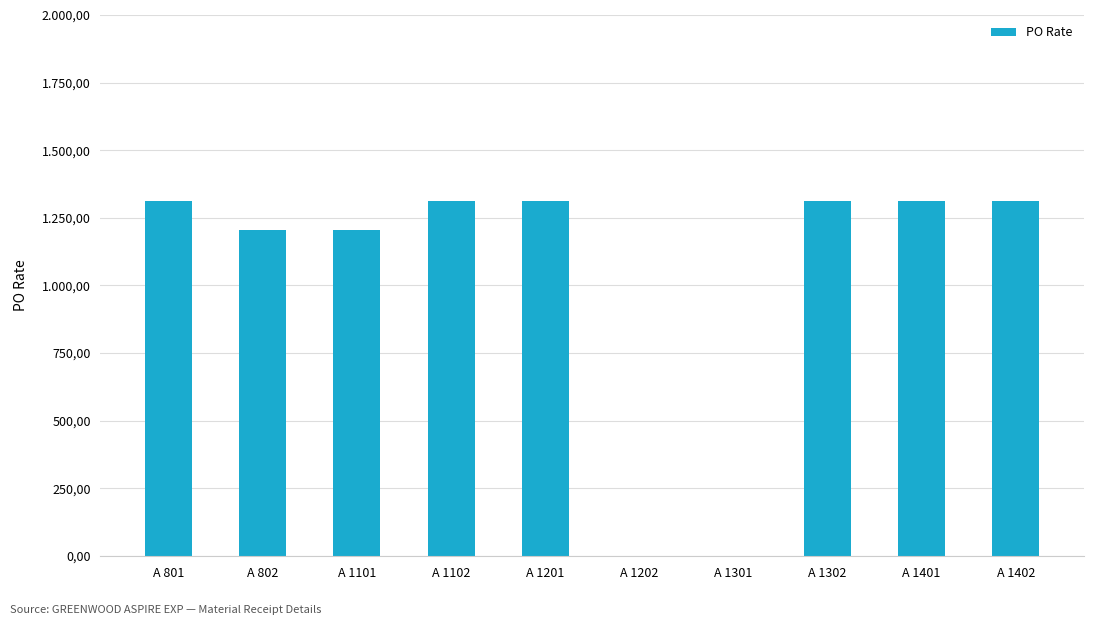

List the labels in order of value, smallest first.

A 1202, A 1301, A 802, A 1101, A 801, A 1102, A 1201, A 1302, A 1401, A 1402